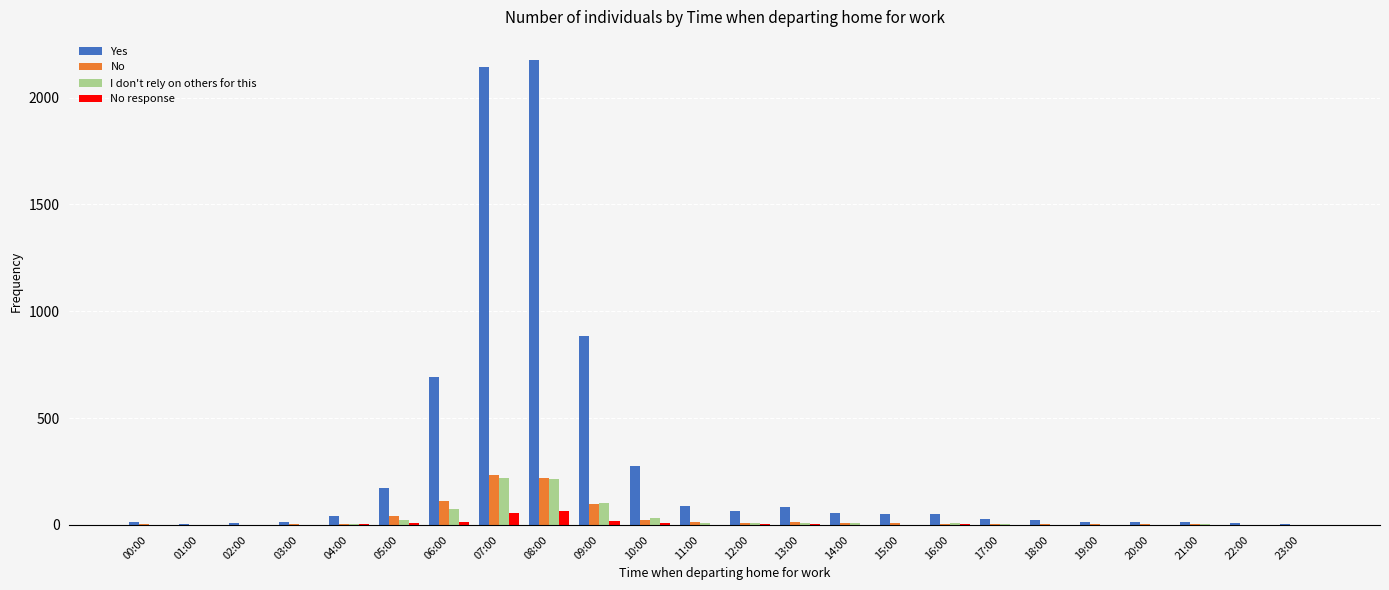

What is the approximate value of I don't rely on others for this at 13:00?

11